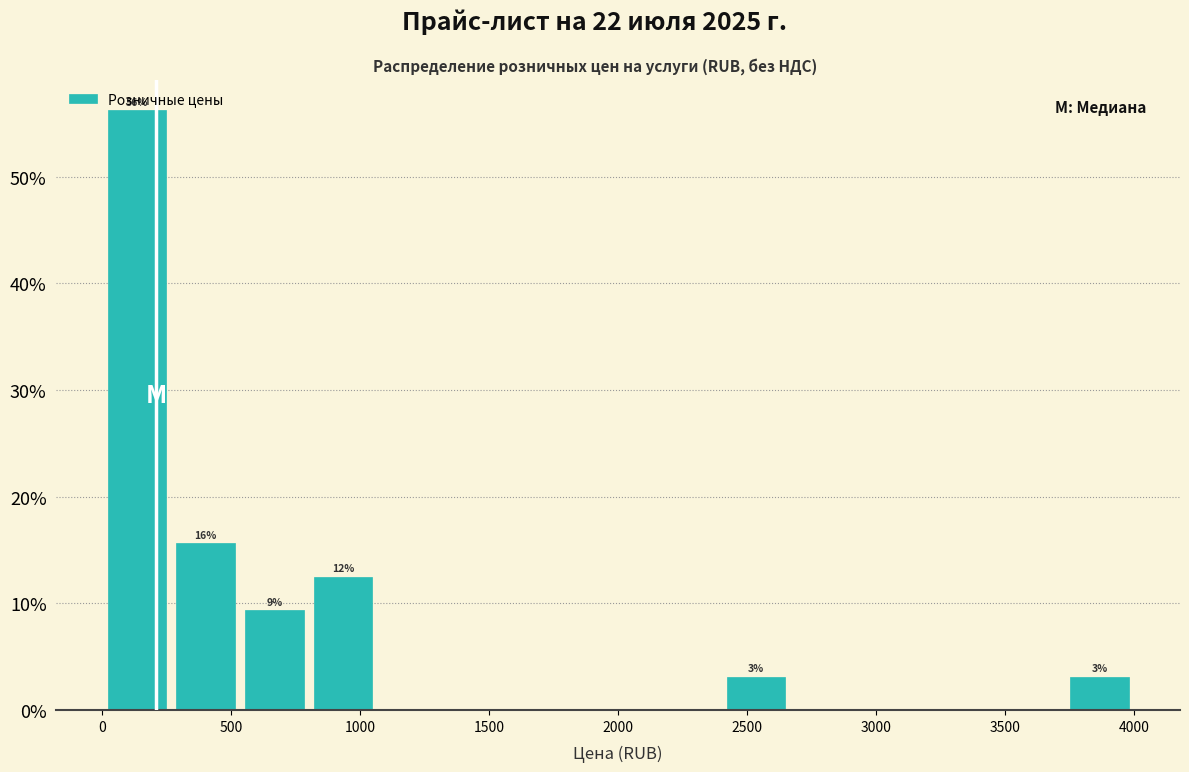

Over which range of the x-axis is the bar tallest?

0 to 250